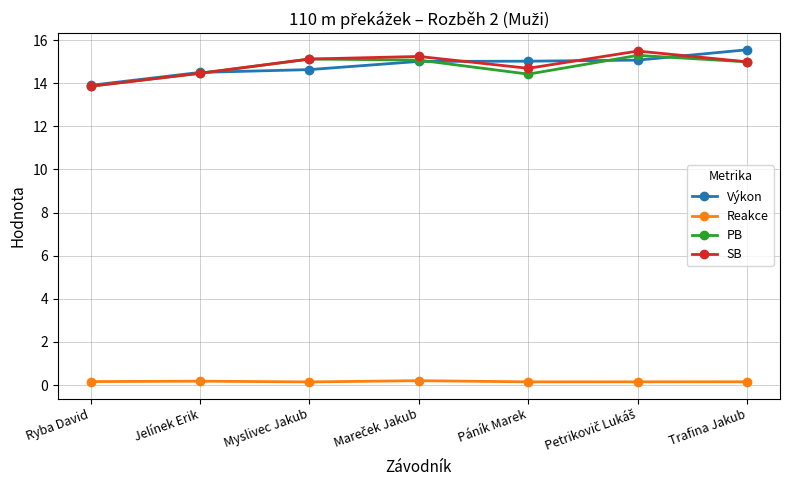

At how many categories does at least one series exceed 10?

7